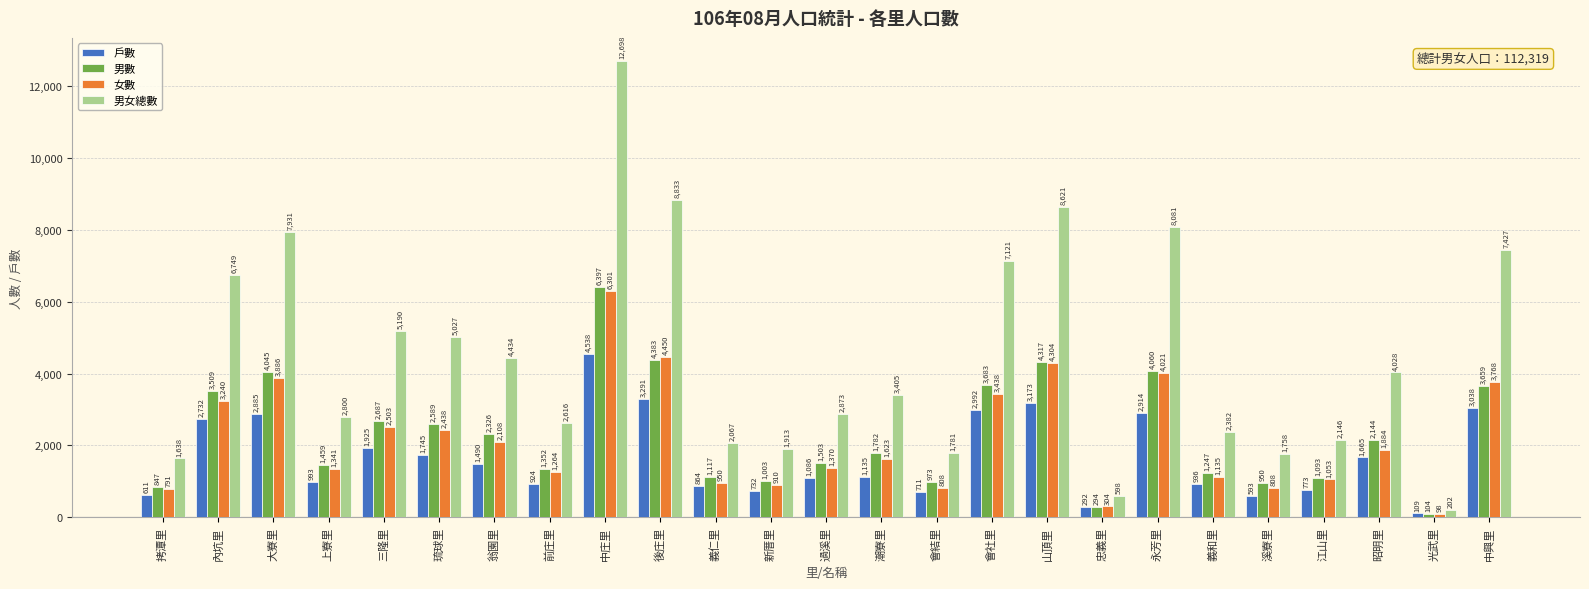

Count the number of data series in this chart.

4